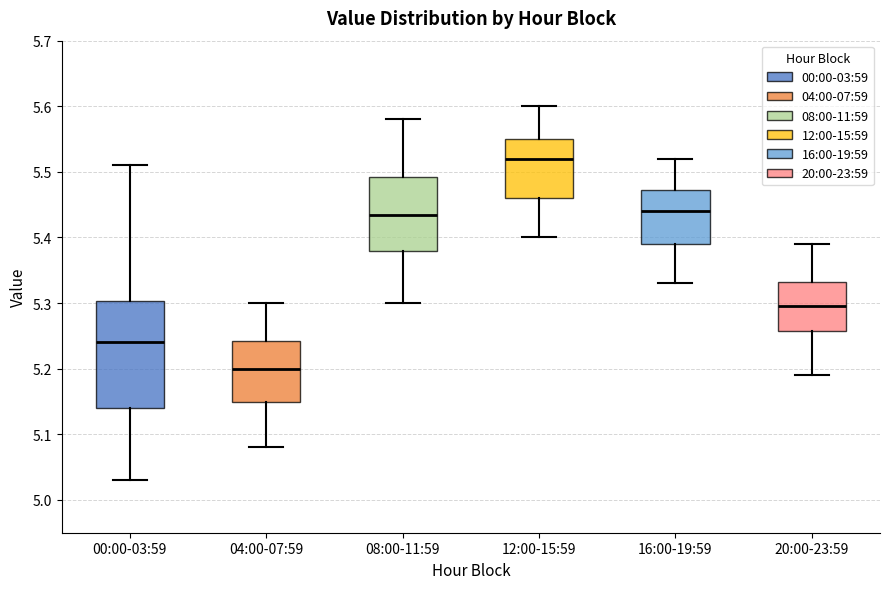

Reading left to right, read every box against the y-axis: the position of its median line, the range the box covers, and the ends of its whiskers. The values are not printed on the chart, so give them approximately, as read against the axis.

00:00-03:59: median 5.24, box 5.14 to 5.30, whiskers 5.03 to 5.51
04:00-07:59: median 5.20, box 5.15 to 5.24, whiskers 5.08 to 5.30
08:00-11:59: median 5.44, box 5.38 to 5.49, whiskers 5.30 to 5.58
12:00-15:59: median 5.52, box 5.46 to 5.55, whiskers 5.40 to 5.60
16:00-19:59: median 5.44, box 5.39 to 5.47, whiskers 5.33 to 5.52
20:00-23:59: median 5.30, box 5.26 to 5.33, whiskers 5.19 to 5.39